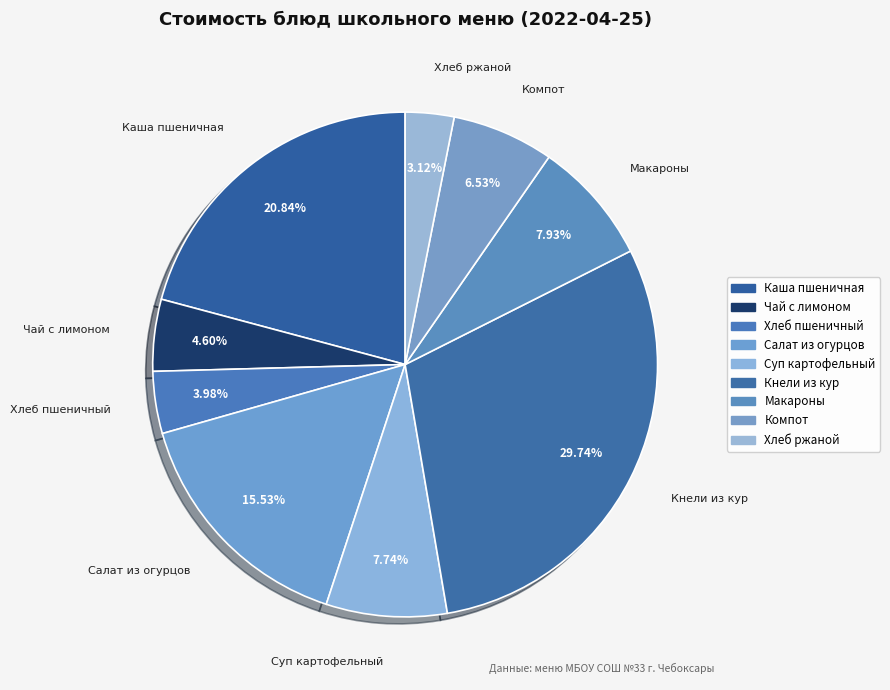

Approximately how many times larger is the value at Хлеб пшеничный compared to Компот?

0.6